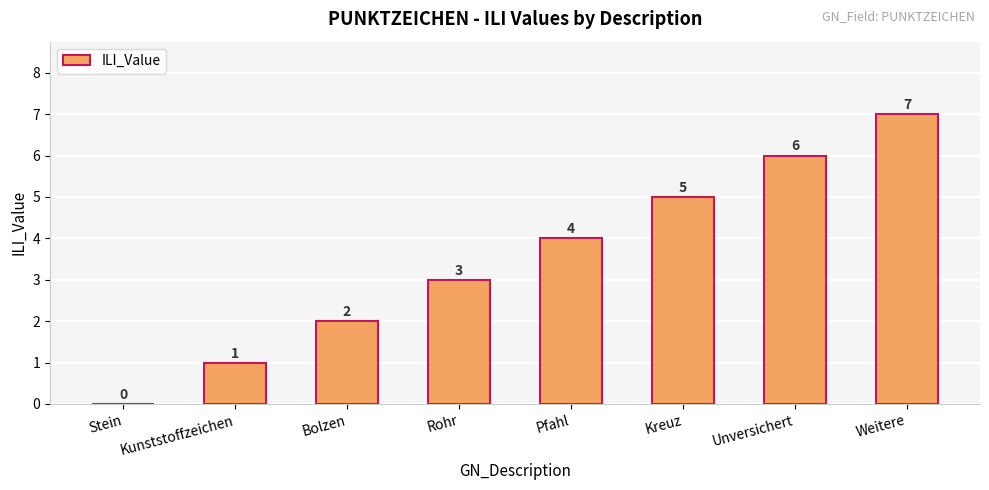

How many values are above zero?

7